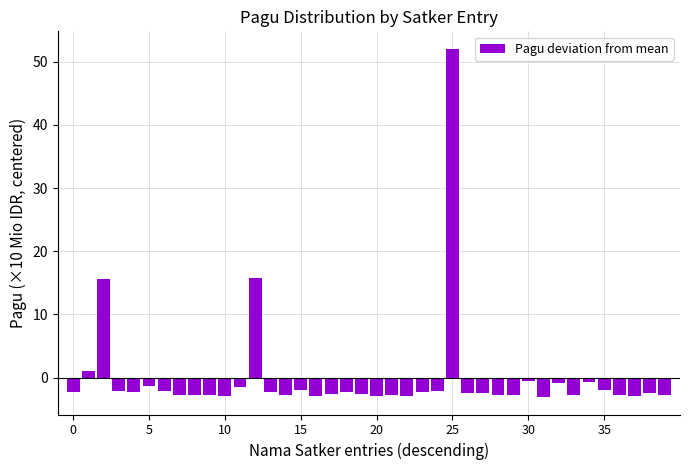

What is the value of the 6th bar from the left?

-1.4